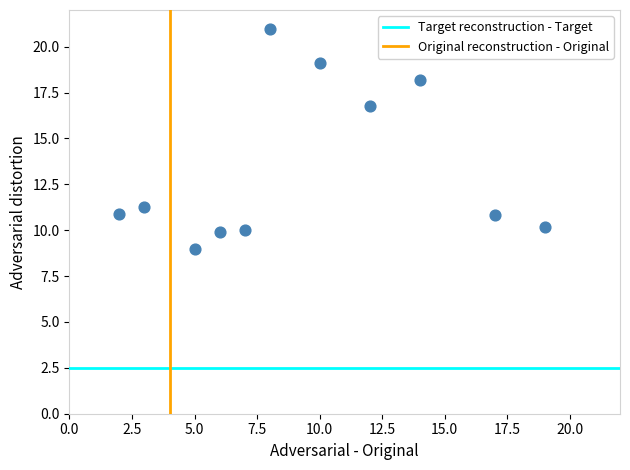

What is the range of Y values (max minus min)?

12.0